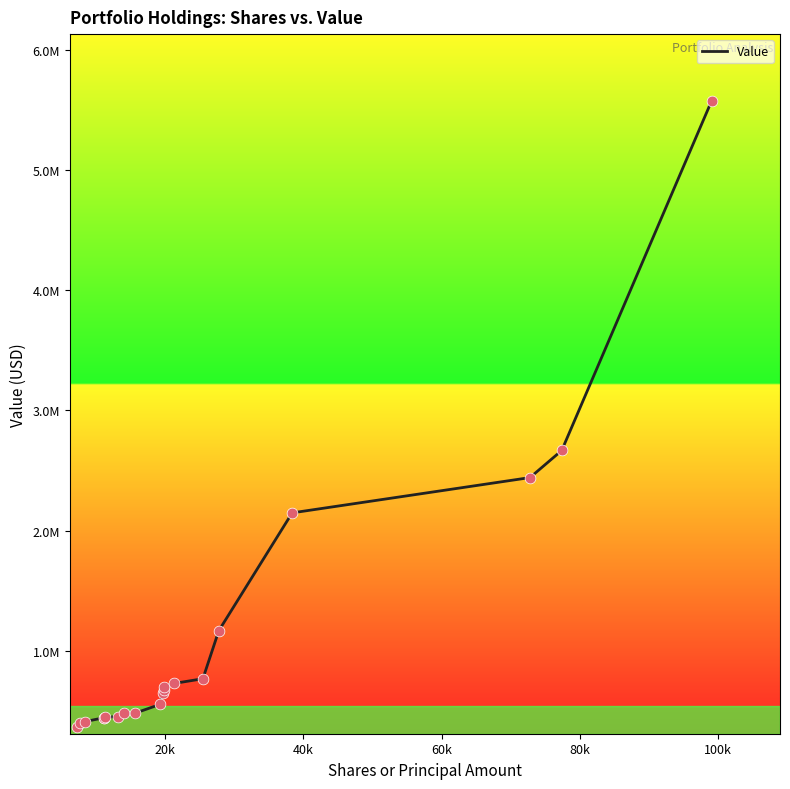

Does the chart have visible grid lines?

No